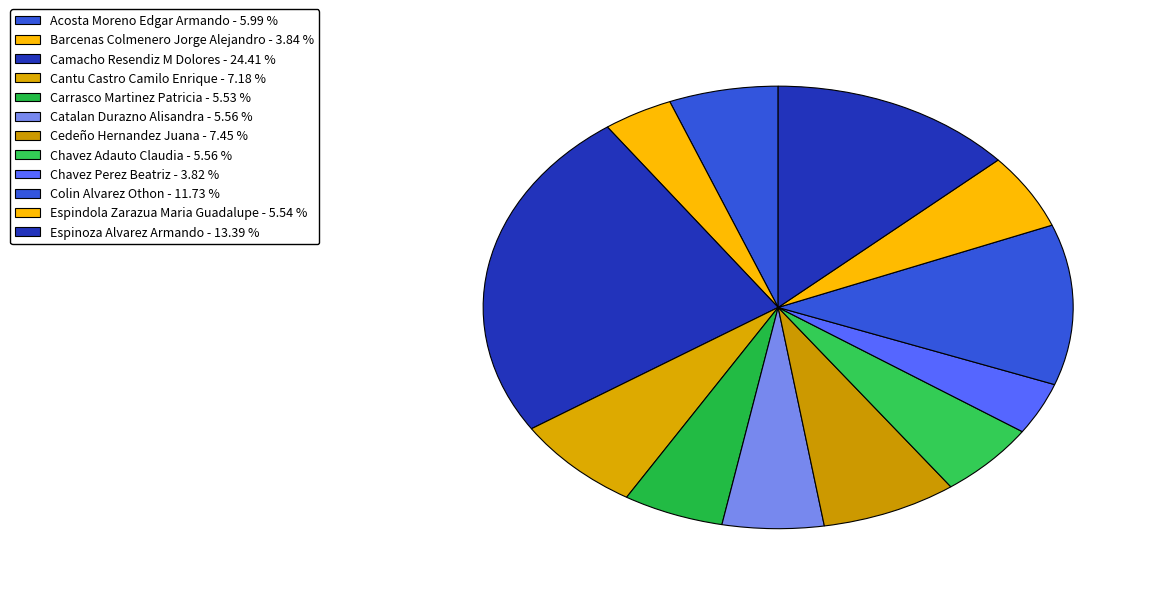

How many slices are in this pie chart?

12